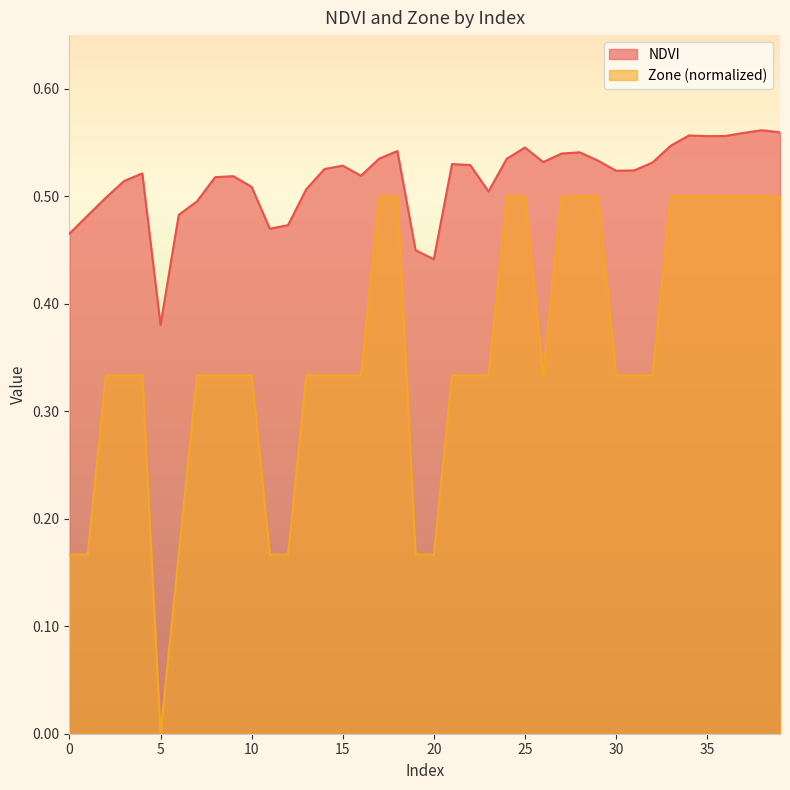

How many positive values does the Zone series have?

39